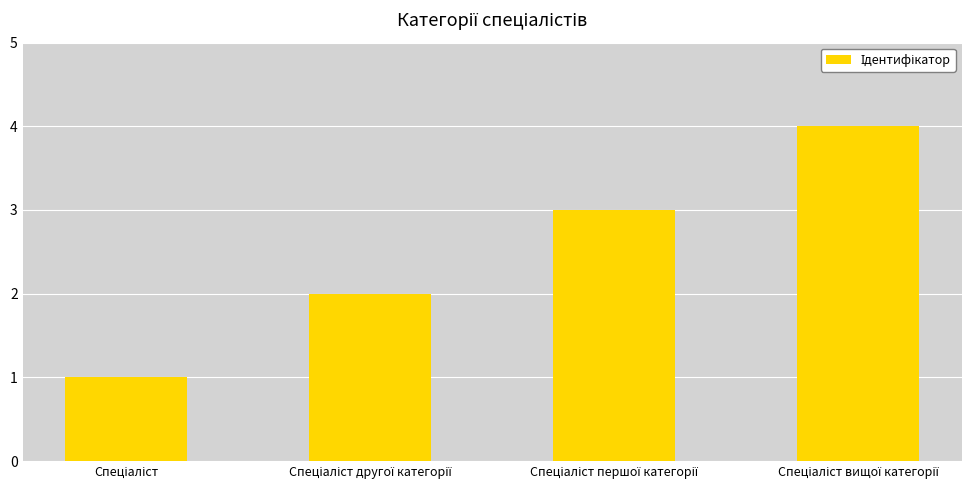

What is the difference between the second highest and second lowest values?

1